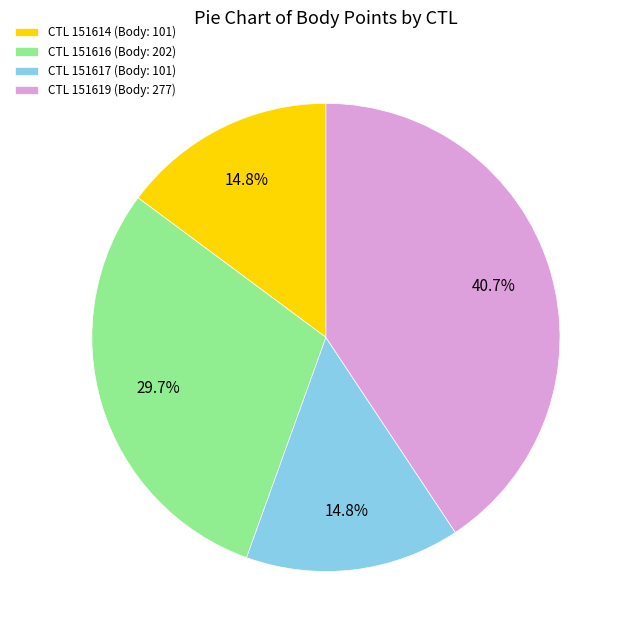

Do CTL 151617 (Body: 101) and CTL 151616 (Body: 202) together represent more than half of the pie?

No